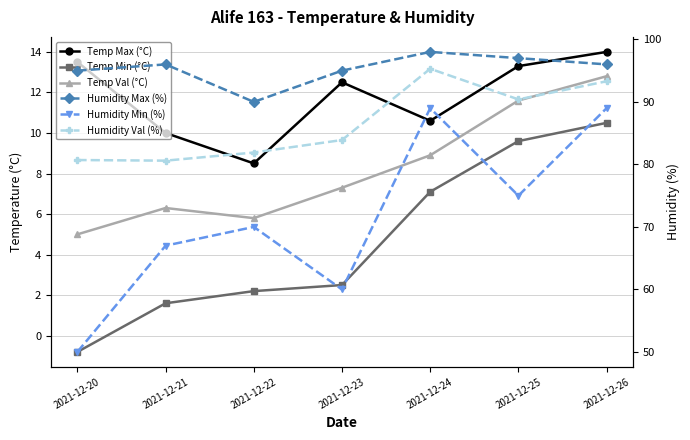

Which series has the largest total across all categories?

Humidity Max (%)